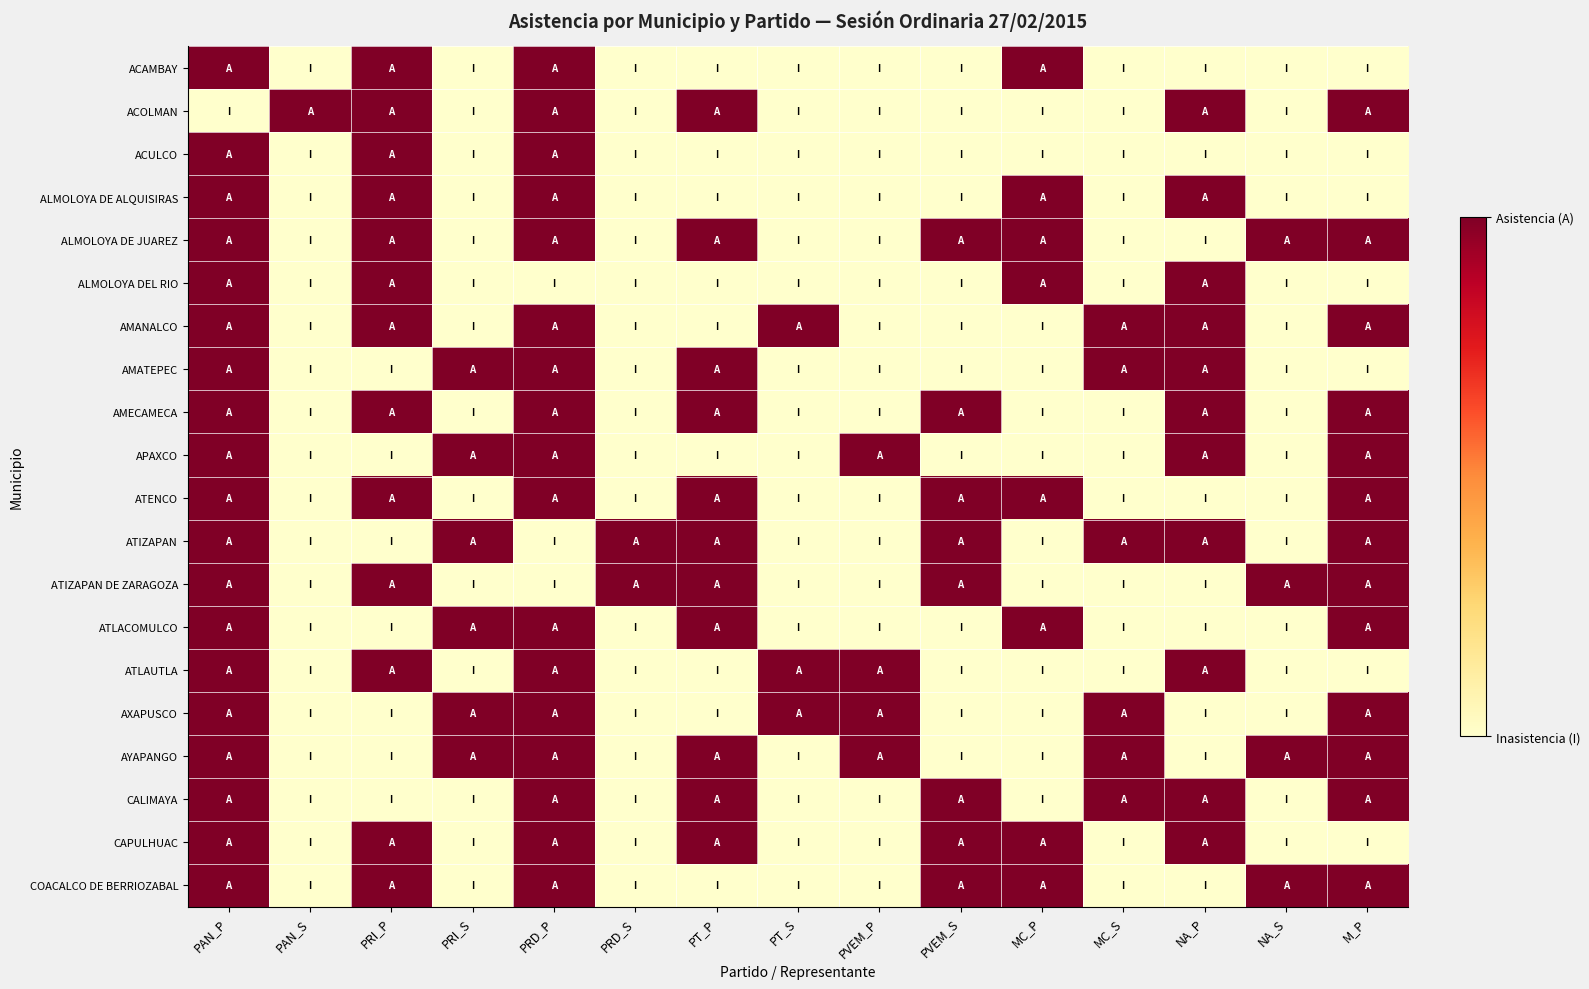

Reading left to right, what are all the values shown in this chart?

ACAMBAY: PAN_P=1	PAN_S=0	PRI_P=1	PRI_S=0	PRD_P=1	PRD_S=0	PT_P=0	PT_S=0	PVEM_P=0	PVEM_S=0	MC_P=1	MC_S=0	NA_P=0	NA_S=0	M_P=0
ACOLMAN: PAN_P=0	PAN_S=1	PRI_P=1	PRI_S=0	PRD_P=1	PRD_S=0	PT_P=1	PT_S=0	PVEM_P=0	PVEM_S=0	MC_P=0	MC_S=0	NA_P=1	NA_S=0	M_P=1
ACULCO: PAN_P=1	PAN_S=0	PRI_P=1	PRI_S=0	PRD_P=1	PRD_S=0	PT_P=0	PT_S=0	PVEM_P=0	PVEM_S=0	MC_P=0	MC_S=0	NA_P=0	NA_S=0	M_P=0
ALMOLOYA DE ALQUISIRAS: PAN_P=1	PAN_S=0	PRI_P=1	PRI_S=0	PRD_P=1	PRD_S=0	PT_P=0	PT_S=0	PVEM_P=0	PVEM_S=0	MC_P=1	MC_S=0	NA_P=1	NA_S=0	M_P=0
ALMOLOYA DE JUAREZ: PAN_P=1	PAN_S=0	PRI_P=1	PRI_S=0	PRD_P=1	PRD_S=0	PT_P=1	PT_S=0	PVEM_P=0	PVEM_S=1	MC_P=1	MC_S=0	NA_P=0	NA_S=1	M_P=1
ALMOLOYA DEL RIO: PAN_P=1	PAN_S=0	PRI_P=1	PRI_S=0	PRD_P=0	PRD_S=0	PT_P=0	PT_S=0	PVEM_P=0	PVEM_S=0	MC_P=1	MC_S=0	NA_P=1	NA_S=0	M_P=0
AMANALCO: PAN_P=1	PAN_S=0	PRI_P=1	PRI_S=0	PRD_P=1	PRD_S=0	PT_P=0	PT_S=1	PVEM_P=0	PVEM_S=0	MC_P=0	MC_S=1	NA_P=1	NA_S=0	M_P=1
AMATEPEC: PAN_P=1	PAN_S=0	PRI_P=0	PRI_S=1	PRD_P=1	PRD_S=0	PT_P=1	PT_S=0	PVEM_P=0	PVEM_S=0	MC_P=0	MC_S=1	NA_P=1	NA_S=0	M_P=0
AMECAMECA: PAN_P=1	PAN_S=0	PRI_P=1	PRI_S=0	PRD_P=1	PRD_S=0	PT_P=1	PT_S=0	PVEM_P=0	PVEM_S=1	MC_P=0	MC_S=0	NA_P=1	NA_S=0	M_P=1
APAXCO: PAN_P=1	PAN_S=0	PRI_P=0	PRI_S=1	PRD_P=1	PRD_S=0	PT_P=0	PT_S=0	PVEM_P=1	PVEM_S=0	MC_P=0	MC_S=0	NA_P=1	NA_S=0	M_P=1
ATENCO: PAN_P=1	PAN_S=0	PRI_P=1	PRI_S=0	PRD_P=1	PRD_S=0	PT_P=1	PT_S=0	PVEM_P=0	PVEM_S=1	MC_P=1	MC_S=0	NA_P=0	NA_S=0	M_P=1
ATIZAPAN: PAN_P=1	PAN_S=0	PRI_P=0	PRI_S=1	PRD_P=0	PRD_S=1	PT_P=1	PT_S=0	PVEM_P=0	PVEM_S=1	MC_P=0	MC_S=1	NA_P=1	NA_S=0	M_P=1
ATIZAPAN DE ZARAGOZA: PAN_P=1	PAN_S=0	PRI_P=1	PRI_S=0	PRD_P=0	PRD_S=1	PT_P=1	PT_S=0	PVEM_P=0	PVEM_S=1	MC_P=0	MC_S=0	NA_P=0	NA_S=1	M_P=1
ATLACOMULCO: PAN_P=1	PAN_S=0	PRI_P=0	PRI_S=1	PRD_P=1	PRD_S=0	PT_P=1	PT_S=0	PVEM_P=0	PVEM_S=0	MC_P=1	MC_S=0	NA_P=0	NA_S=0	M_P=1
ATLAUTLA: PAN_P=1	PAN_S=0	PRI_P=1	PRI_S=0	PRD_P=1	PRD_S=0	PT_P=0	PT_S=1	PVEM_P=1	PVEM_S=0	MC_P=0	MC_S=0	NA_P=1	NA_S=0	M_P=0
AXAPUSCO: PAN_P=1	PAN_S=0	PRI_P=0	PRI_S=1	PRD_P=1	PRD_S=0	PT_P=0	PT_S=1	PVEM_P=1	PVEM_S=0	MC_P=0	MC_S=1	NA_P=0	NA_S=0	M_P=1
AYAPANGO: PAN_P=1	PAN_S=0	PRI_P=0	PRI_S=1	PRD_P=1	PRD_S=0	PT_P=1	PT_S=0	PVEM_P=1	PVEM_S=0	MC_P=0	MC_S=1	NA_P=0	NA_S=1	M_P=1
CALIMAYA: PAN_P=1	PAN_S=0	PRI_P=0	PRI_S=0	PRD_P=1	PRD_S=0	PT_P=1	PT_S=0	PVEM_P=0	PVEM_S=1	MC_P=0	MC_S=1	NA_P=1	NA_S=0	M_P=1
CAPULHUAC: PAN_P=1	PAN_S=0	PRI_P=1	PRI_S=0	PRD_P=1	PRD_S=0	PT_P=1	PT_S=0	PVEM_P=0	PVEM_S=1	MC_P=1	MC_S=0	NA_P=1	NA_S=0	M_P=0
COACALCO DE BERRIOZABAL: PAN_P=1	PAN_S=0	PRI_P=1	PRI_S=0	PRD_P=1	PRD_S=0	PT_P=0	PT_S=0	PVEM_P=0	PVEM_S=1	MC_P=1	MC_S=0	NA_P=0	NA_S=1	M_P=1